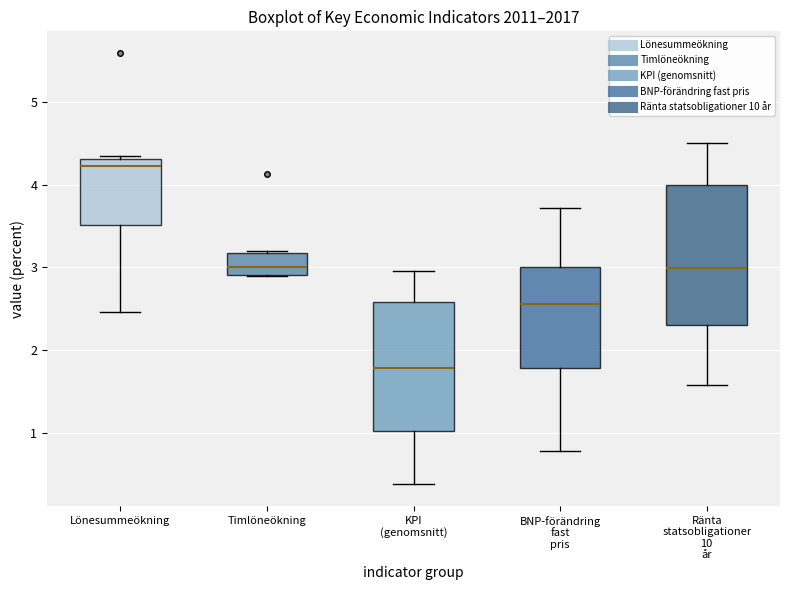

Reading left to right, read every box against the y-axis: the position of its median line, the range the box covers, and the ends of its whiskers. The values are not printed on the chart, so give them approximately, as read against the axis.

Lönesummeökning: median 4.2, box 3.5 to 4.3, whiskers 2.5 to 4.4
Timlöneökning: median 3.0, box 2.9 to 3.2, whiskers 2.9 to 3.2 (just above the box's upper edge)
KPI (genomsnitt): median 1.8, box 1.0 to 2.6, whiskers 0.4 to 3.0
BNP-förändring fast pris: median 2.6, box 1.8 to 3.0, whiskers 0.8 to 3.7
Ränta statsobligationer 10 år: median 3.0, box 2.3 to 4.0, whiskers 1.6 to 4.5